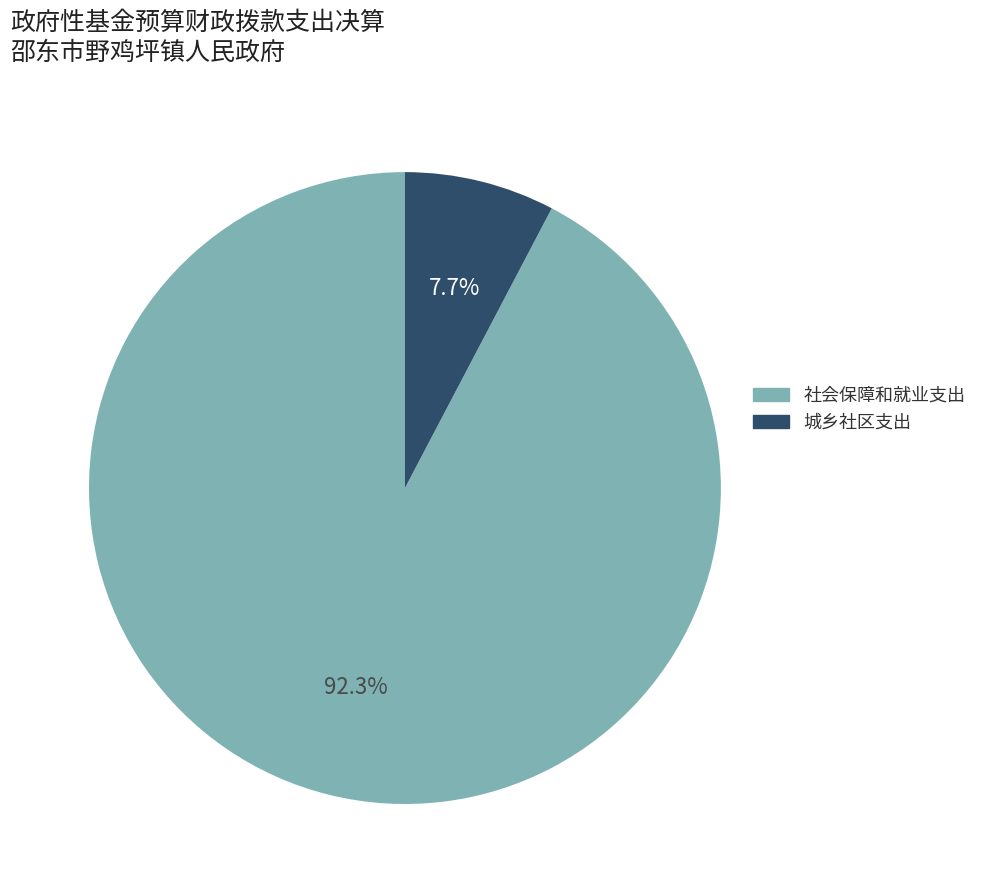

What is the ratio of the value at 城乡社区支出 to the value at 社会保障和就业支出?

0.1